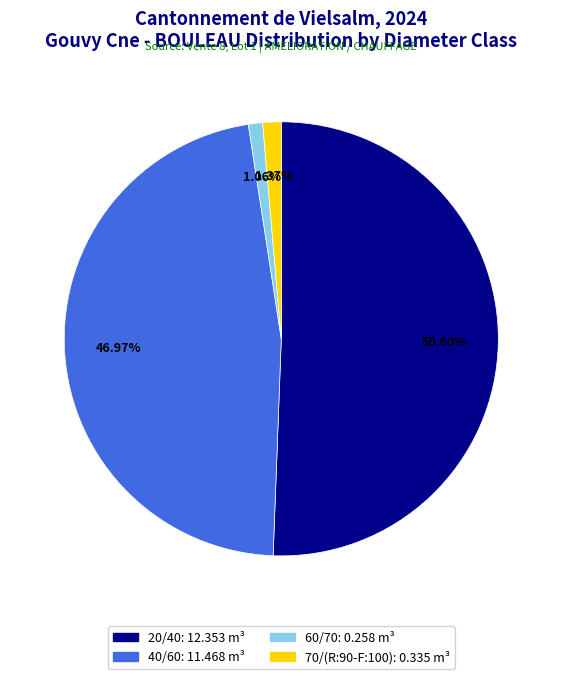

True or false: 40/60 accounts for 47% of the total.

True